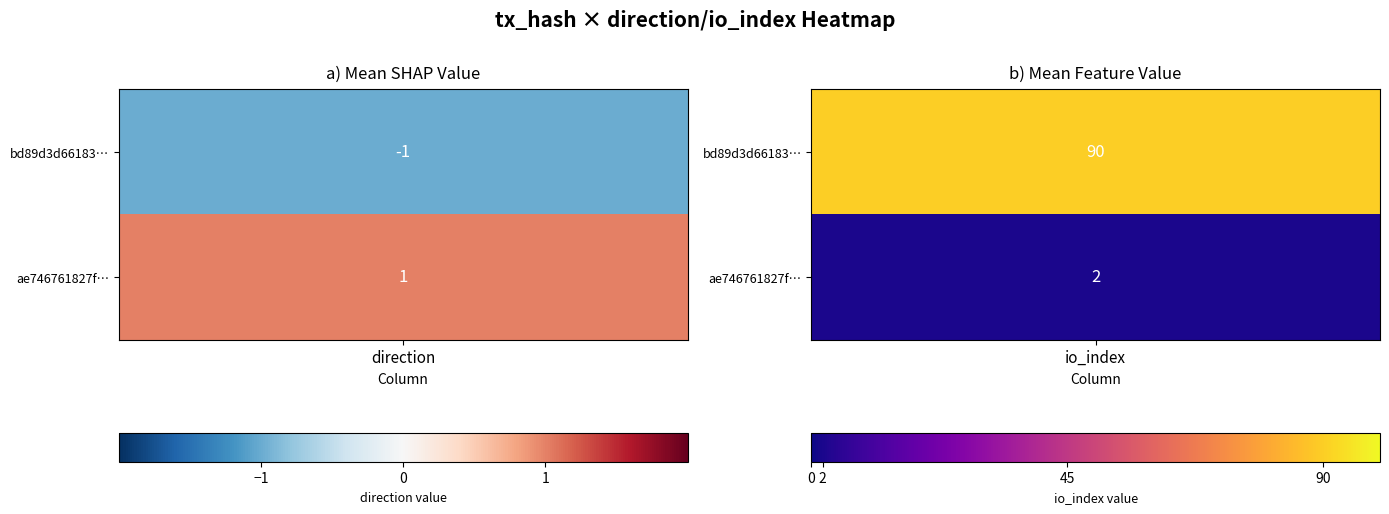

What is the lowest value of the ae746761827f6910584b4bea6bb7a2f4a0d0ad5 series?

1